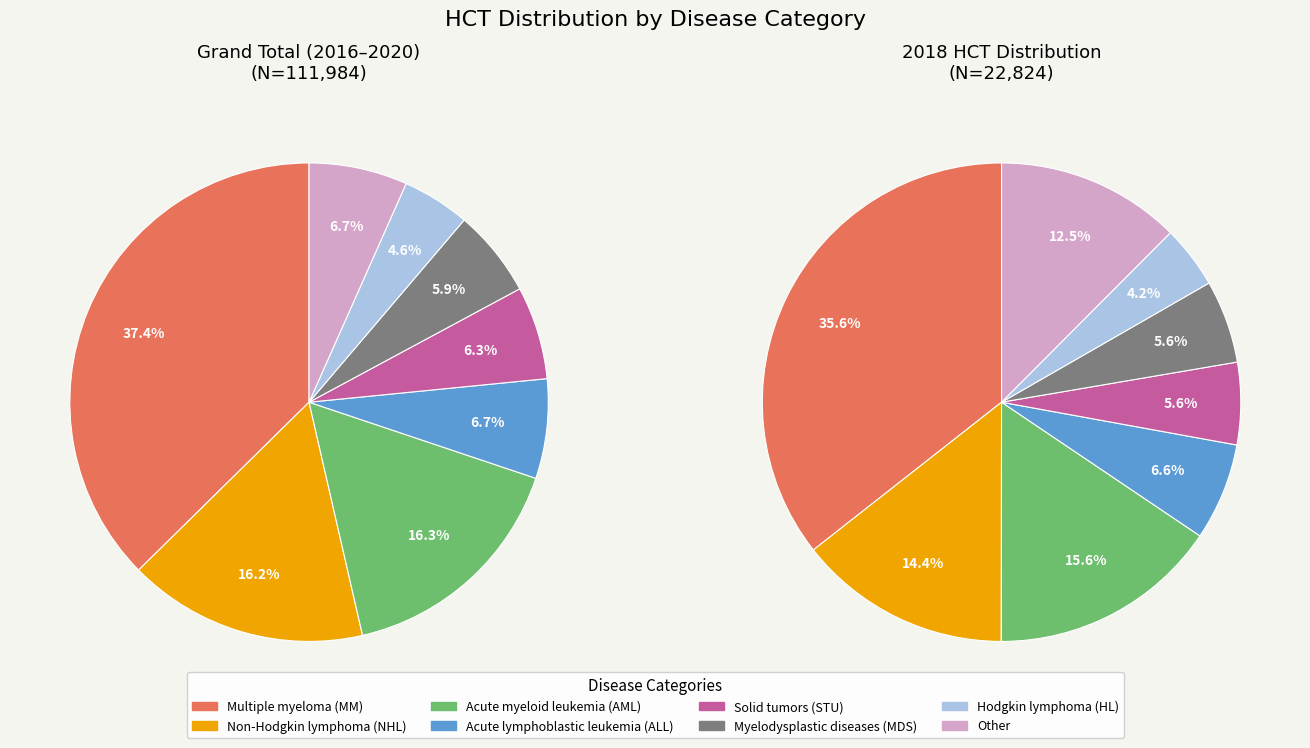

Which category has the smallest portion of the pie?

Hodgkin lymphoma (HL)